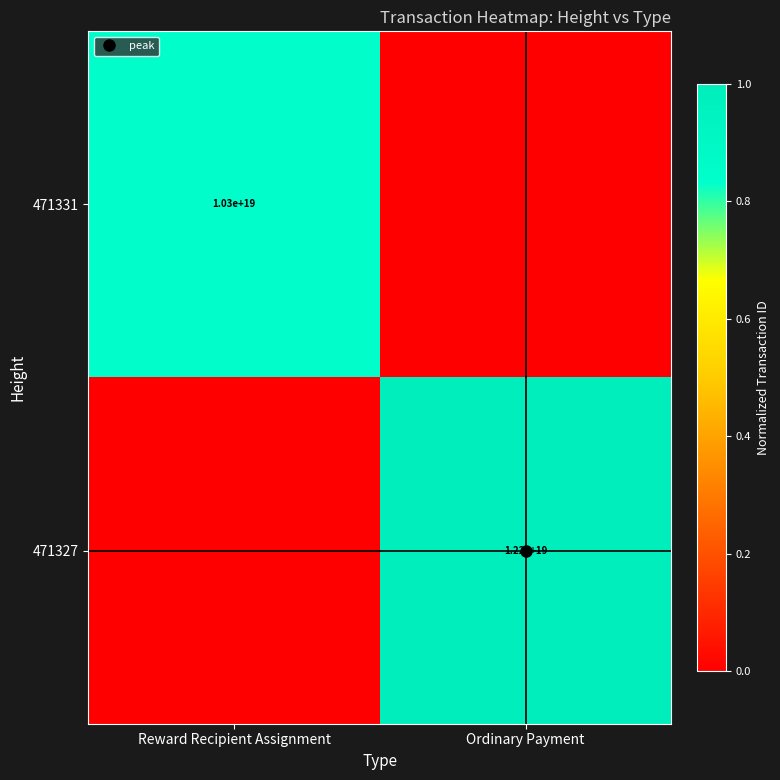

What is the total value across all series at Ordinary Payment?

1.0